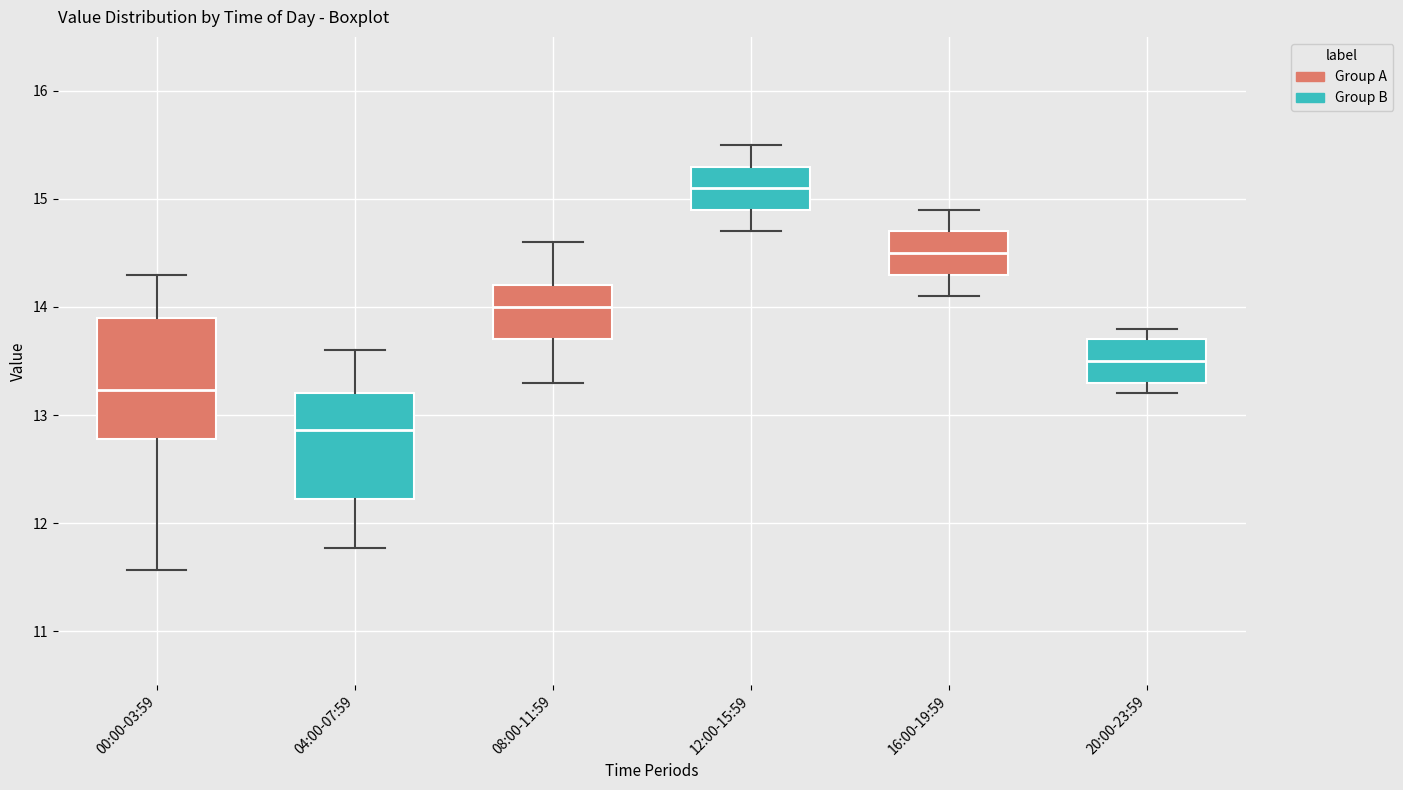

Which box is the tallest, from its lower edge to its upper edge?

00:00-03:59